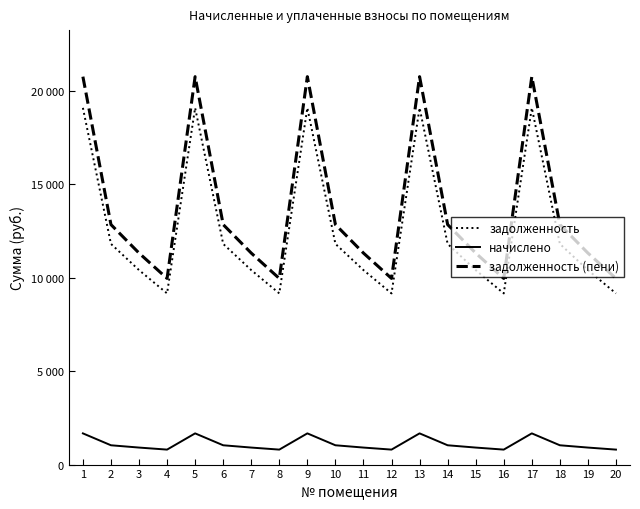

Reading right to left, transcribe all the data shown in this chart.

задолженность: 9158.4	10406.4	11808.0	19084.8	9158.4	10406.4	11808.0	19084.8	9158.4	10406.4	11808.0	19084.8	9158.4	10406.4	11808.0	19084.8	9158.4	10406.4	11808.0	19084.8
начислено: 801.4	910.6	1033.2	1669.9	801.4	910.6	1033.2	1669.9	801.4	910.6	1033.2	1669.9	801.4	910.6	1033.2	1669.9	801.4	910.6	1033.2	1669.9
задолженность (пени): 9959.8	11317.0	12841.2	20754.7	9959.8	11317.0	12841.2	20754.7	9959.8	11317.0	12841.2	20754.7	9959.8	11317.0	12841.2	20754.7	9959.8	11317.0	12841.2	20754.7